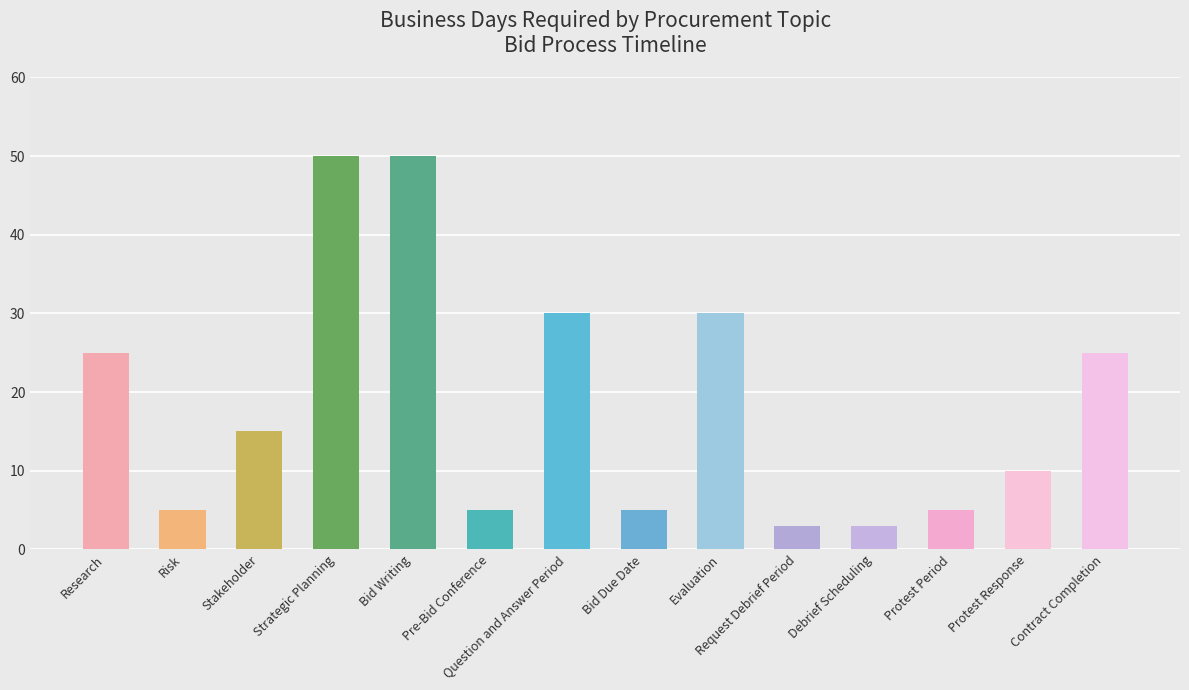

Which has a higher value, Stakeholder or Research?

Research